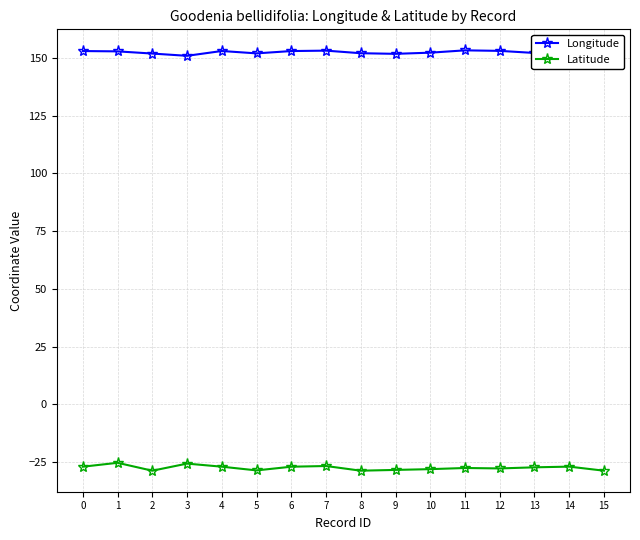

What is the value of the Latitude point at the 7th from the left?

-27.0